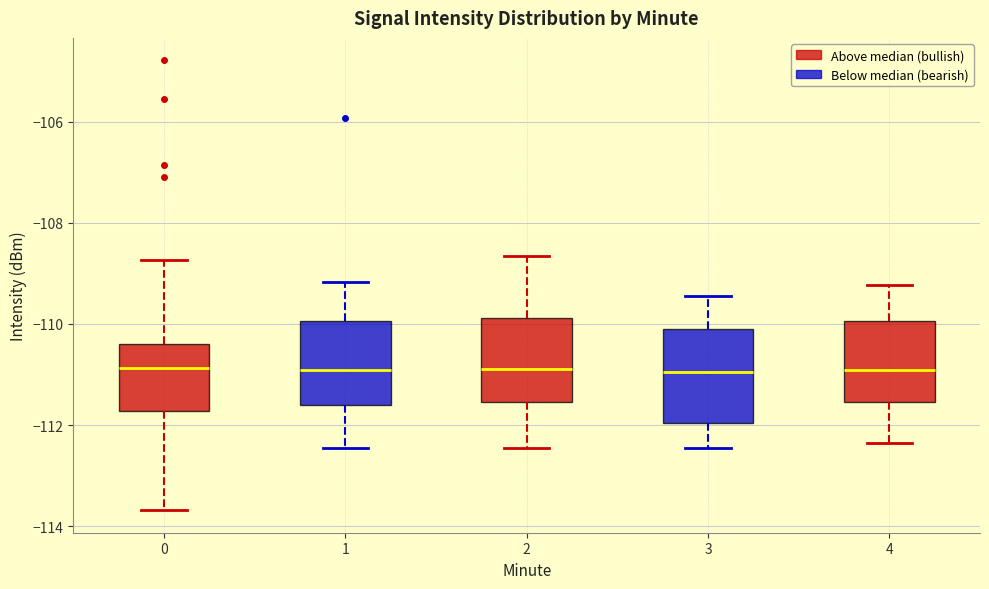

Where is the upper edge of the box at x = 2 on the y-axis? The values are not printed on the chart, so give them approximately, as read against the axis.

-109.8